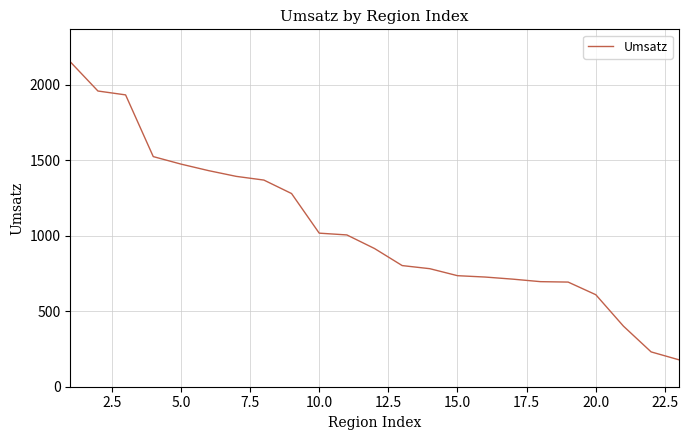

What is the maximum value shown in the chart?

2151.5